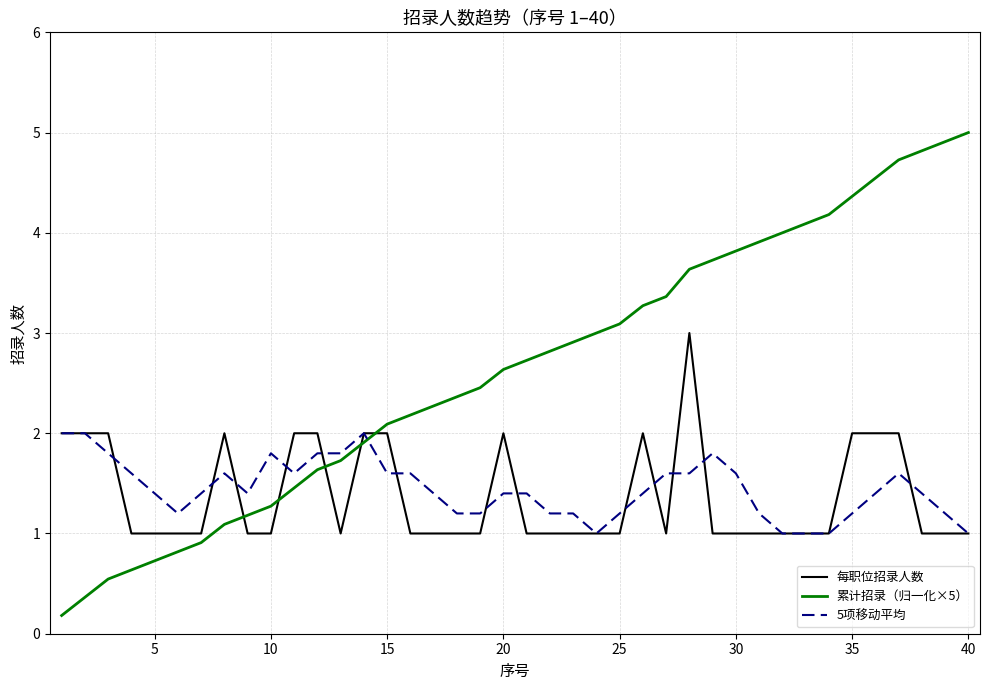

Which series has the largest range (max minus min)?

累计招录（归一化×5）